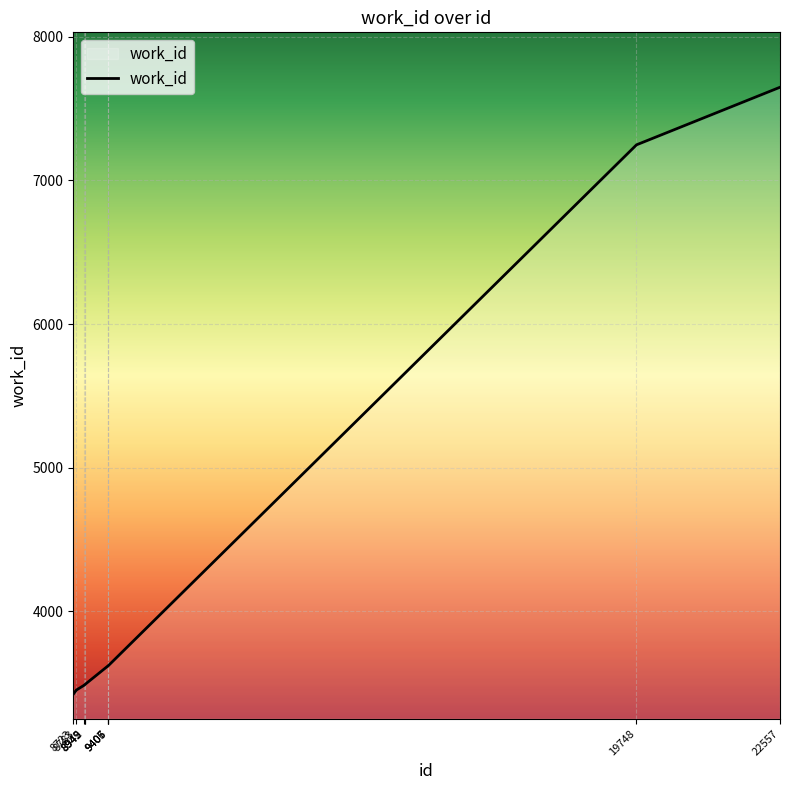

True or false: the data shows 1727 at 8945.

False